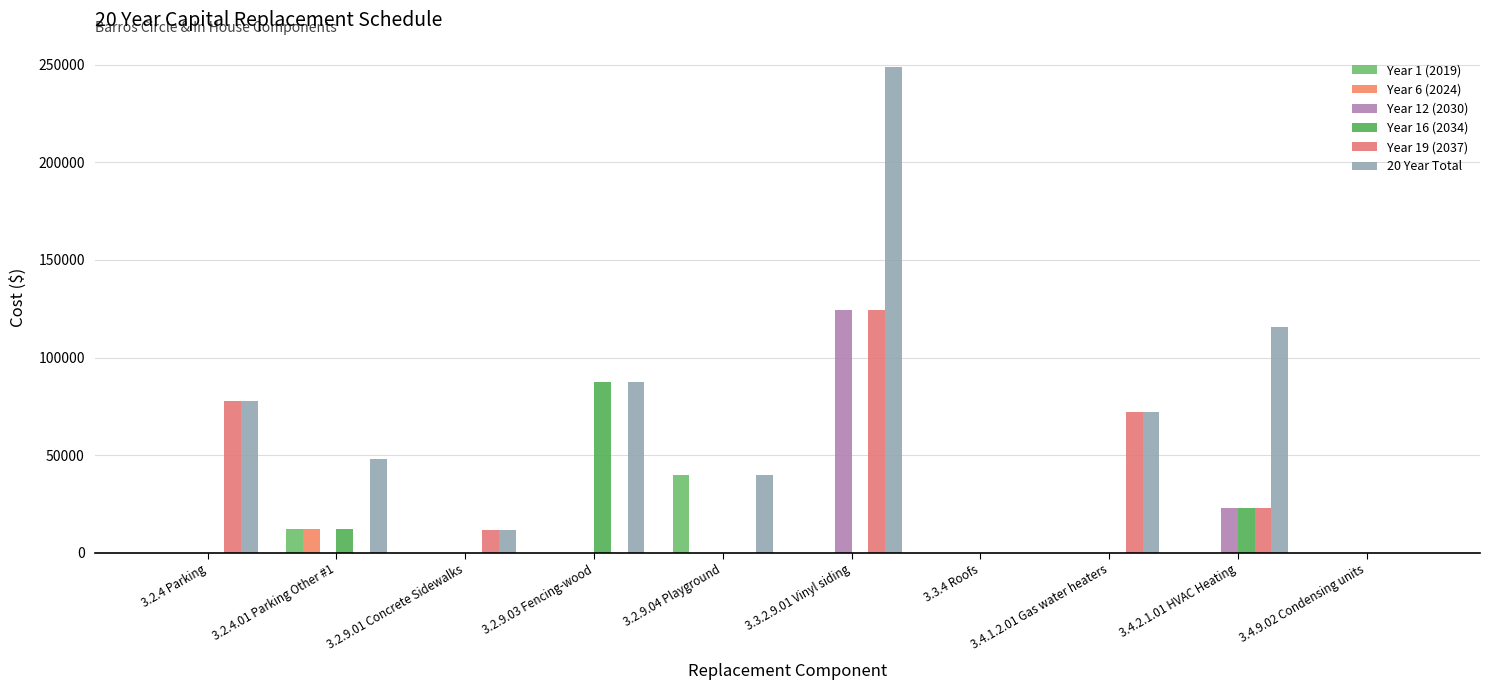

Between 3.2.9.01 Concrete Sidewalks and 3.4.9.02 Condensing units, which is larger?

3.2.9.01 Concrete Sidewalks